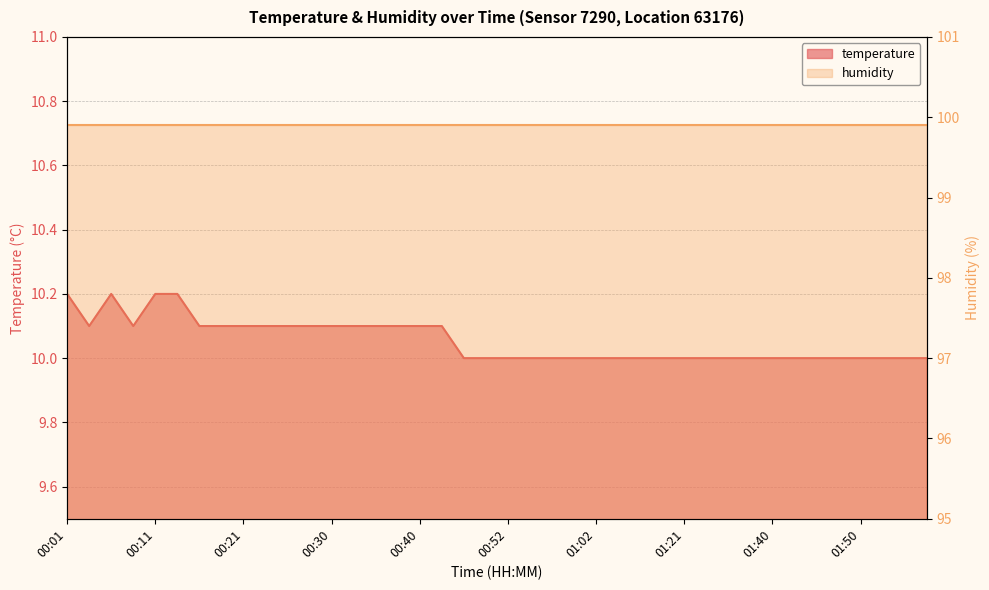

Reading left to right, extract all data points from this chart.

00:01=10.2	00:03=10.1	00:06=10.2	00:08=10.1	00:11=10.2	00:13=10.2	00:16=10.1	00:18=10.1	00:21=10.1	00:23=10.1	00:25=10.1	00:28=10.1	00:30=10.1	00:33=10.1	00:35=10.1	00:38=10.1	00:40=10.1	00:43=10.1	00:47=10.0	00:50=10.0	00:52=10.0	00:55=10.0	00:57=10.0	01:00=10.0	01:02=10.0	01:05=10.0	01:10=10.0	01:16=10.0	01:21=10.0	01:27=10.0	01:35=10.0	01:38=10.0	01:40=10.0	01:43=10.0	01:45=10.0	01:48=10.0	01:50=10.0	01:53=10.0	01:55=10.0	01:58=10.0